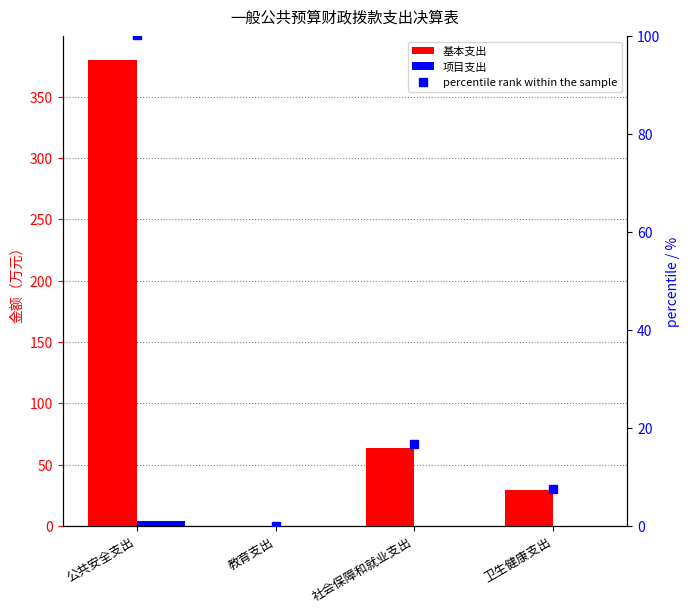

Reading left to right, extract all data points from this chart.

基本支出: 公共安全支出=380.4	教育支出=0.0	社会保障和就业支出=63.8	卫生健康支出=29.1
项目支出: 公共安全支出=4.0	教育支出=0.0	社会保障和就业支出=0.0	卫生健康支出=0.0